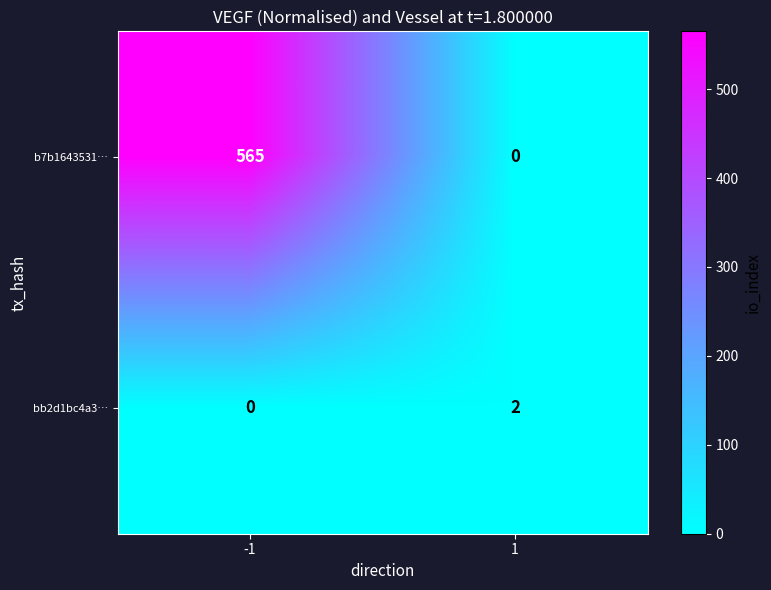

What is the sum of the b7b1643531… values at 1 and -1?

565